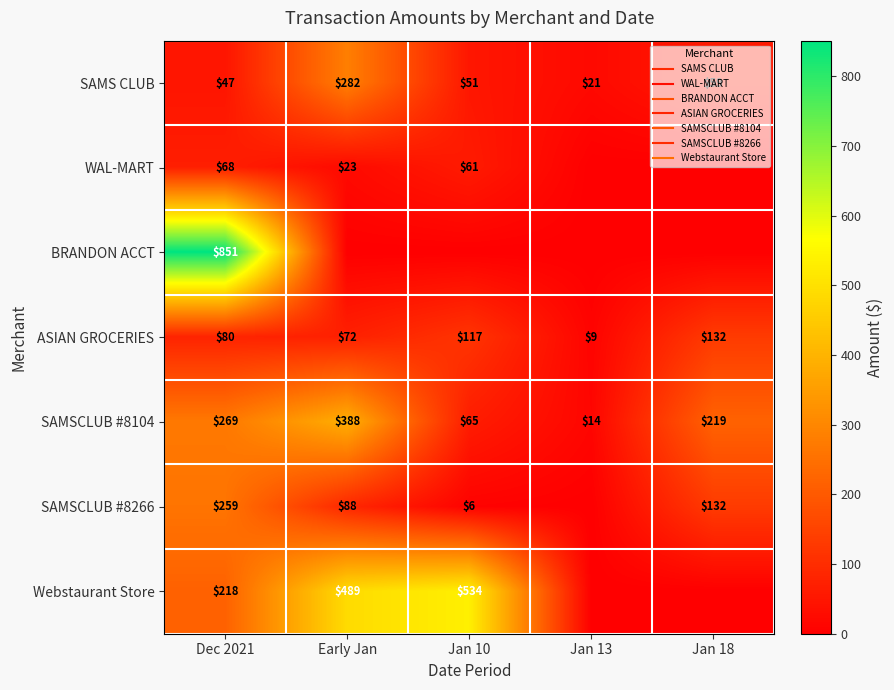

What is the sum of all WAL-MART values?

151.5